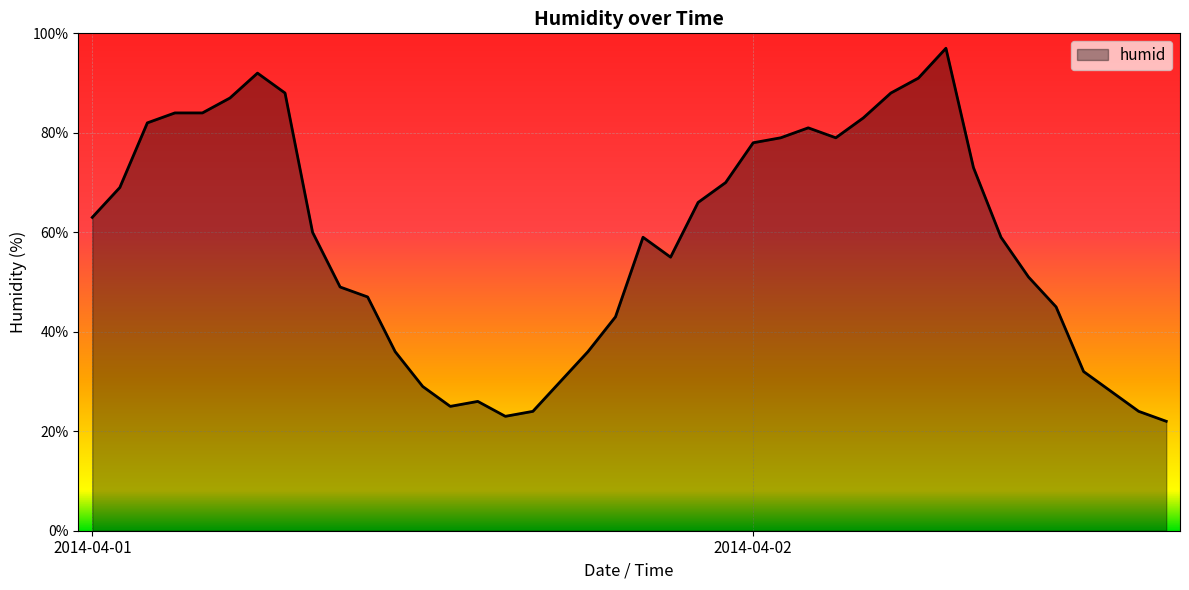

What is the greatest value displayed?

97